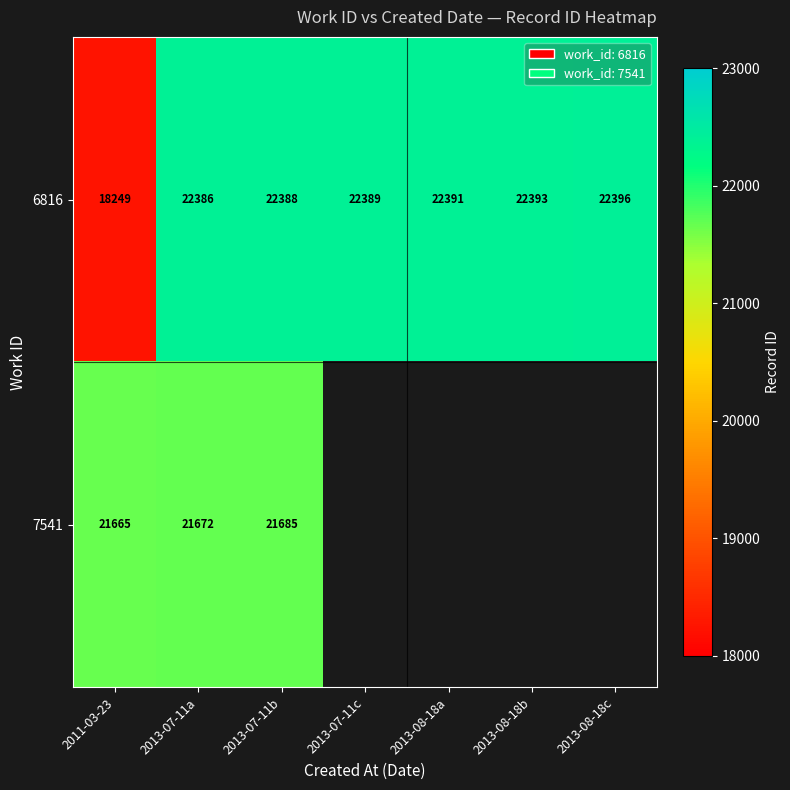

Count the number of categories in the chart.

7